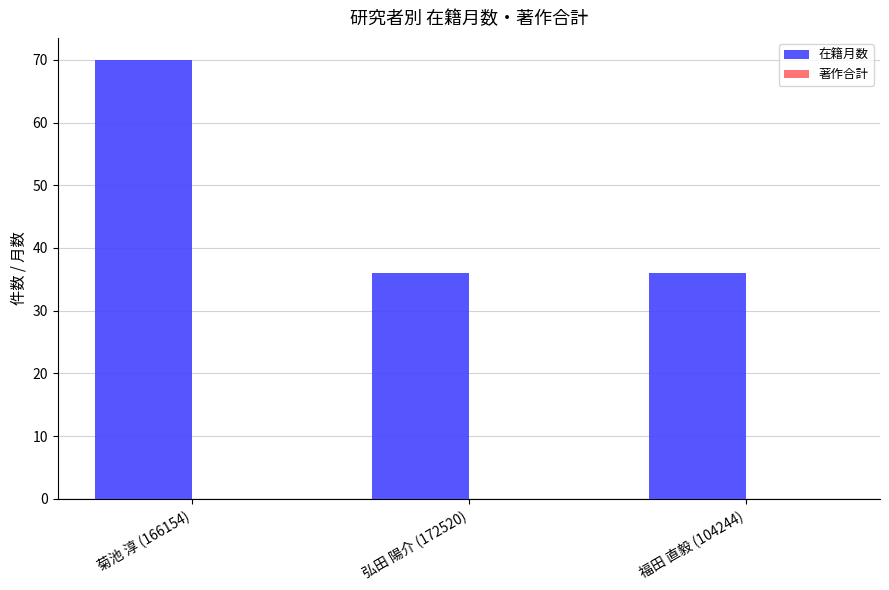

Which label corresponds to the largest value in the chart?

菊池 淳 (166154)